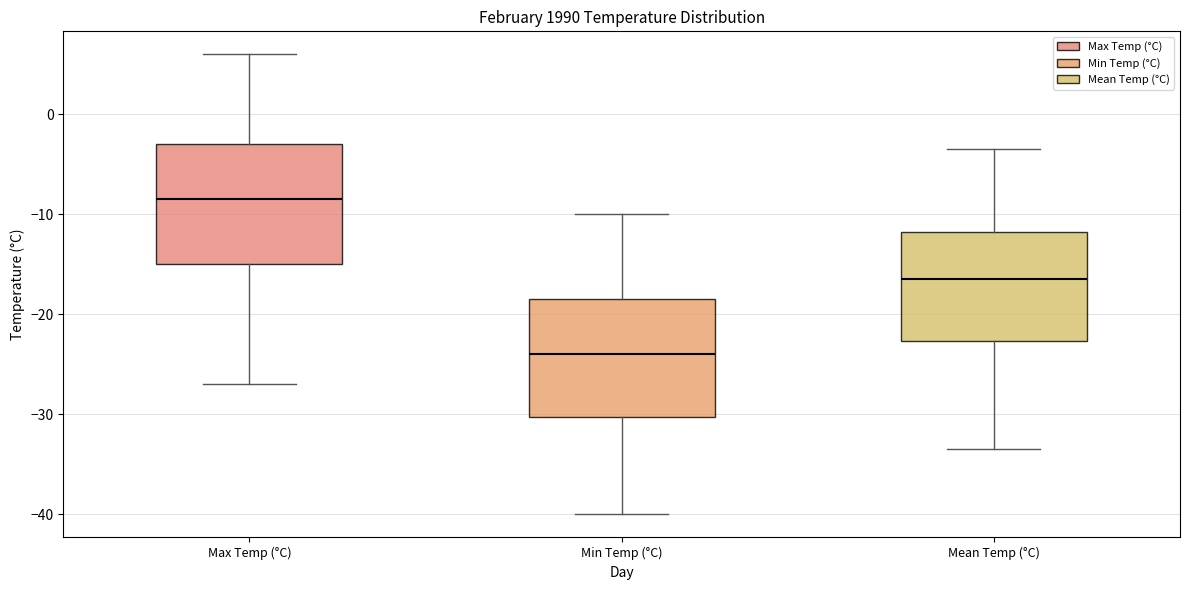

Where is the upper edge of the box for Max Temp (°C) on the y-axis? The values are not printed on the chart, so give them approximately, as read against the axis.

-3